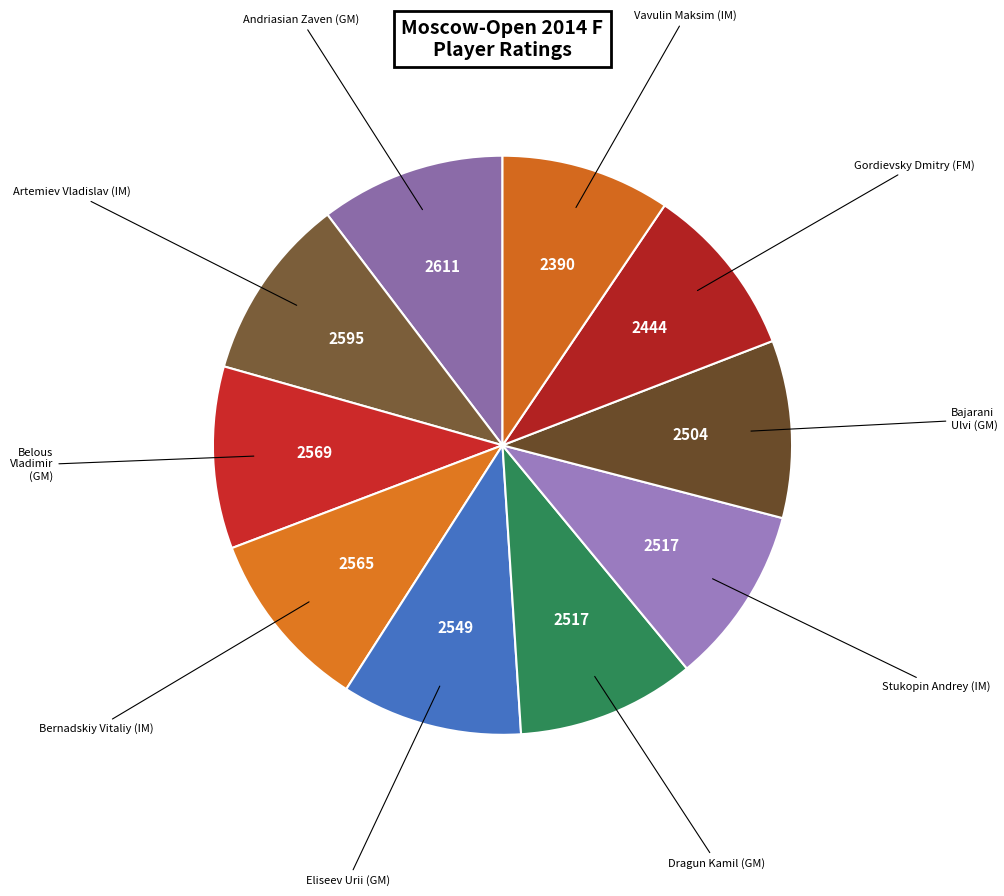

Combined, do Belous Vladimir (GM) and Andriasian Zaven (GM) account for over 50%?

No